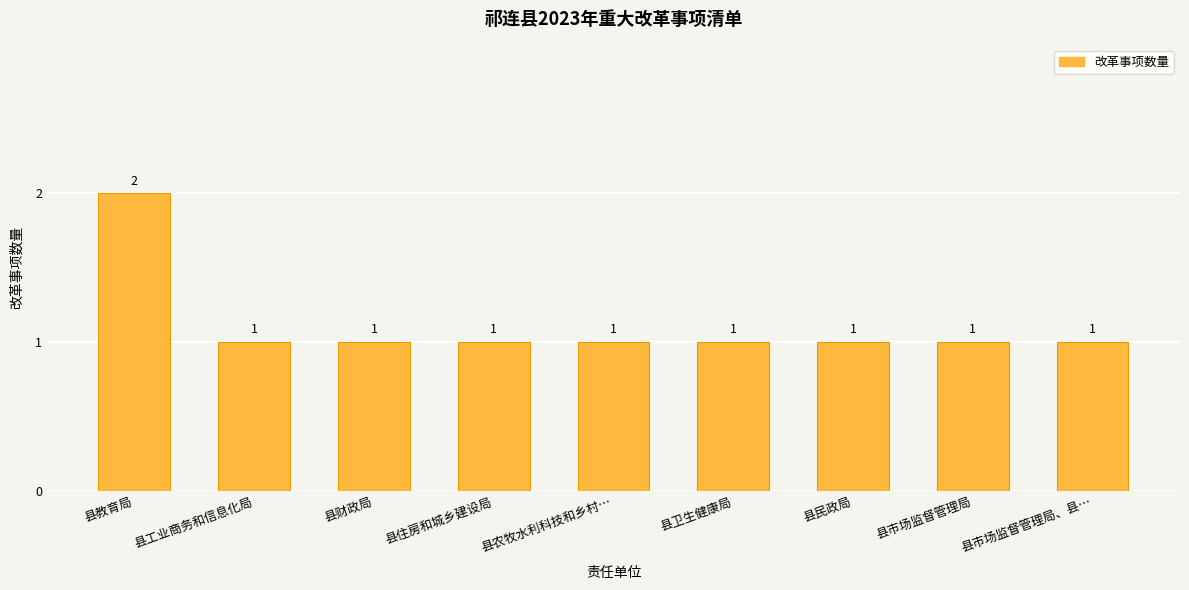

Does the chart contain stacked bars?

No